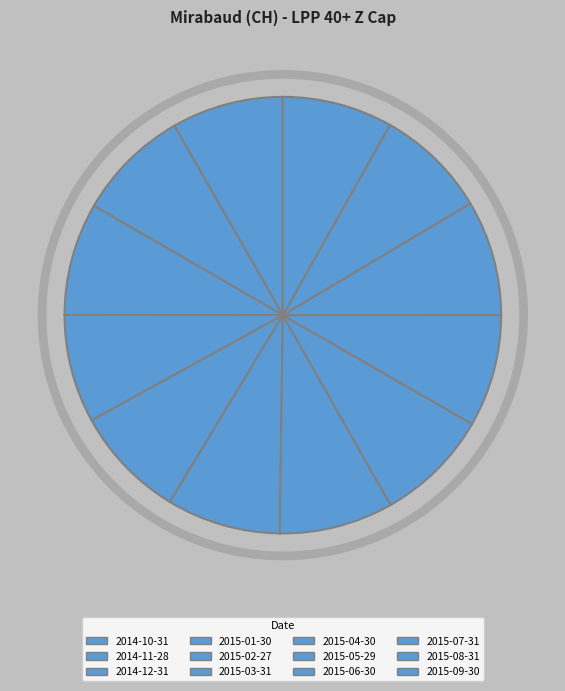

Count the number of slices in the pie.

12